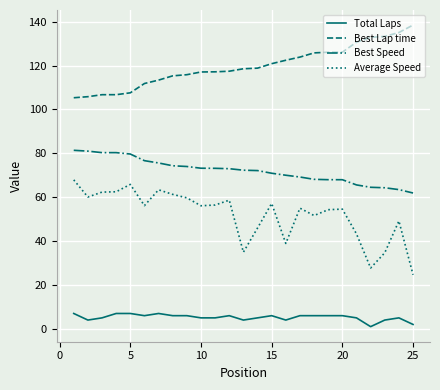

What is the difference between the second highest and second lowest values in the Best Speed series?

17.5